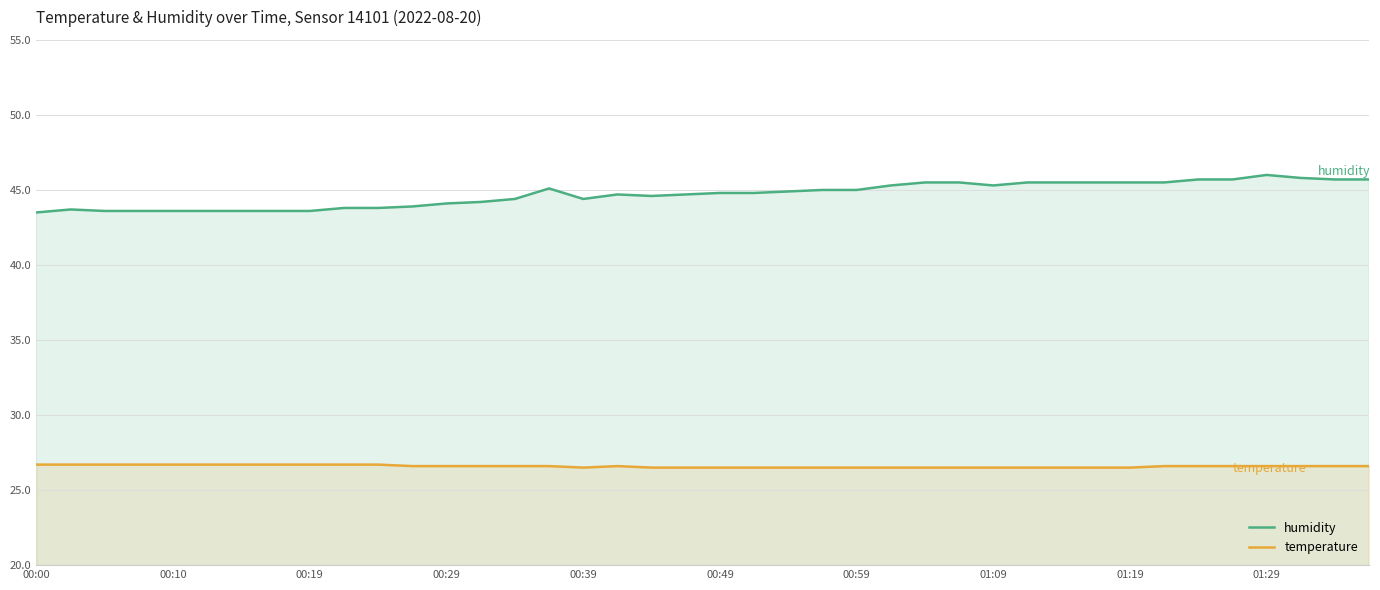

What are all the series names shown in the legend?

humidity, temperature